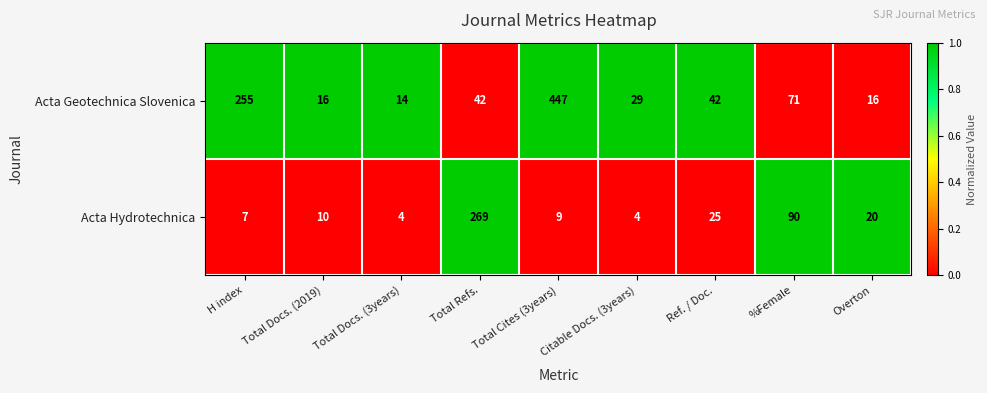

The value of Acta Hydrotechnica at H index is 7. True or false?

True